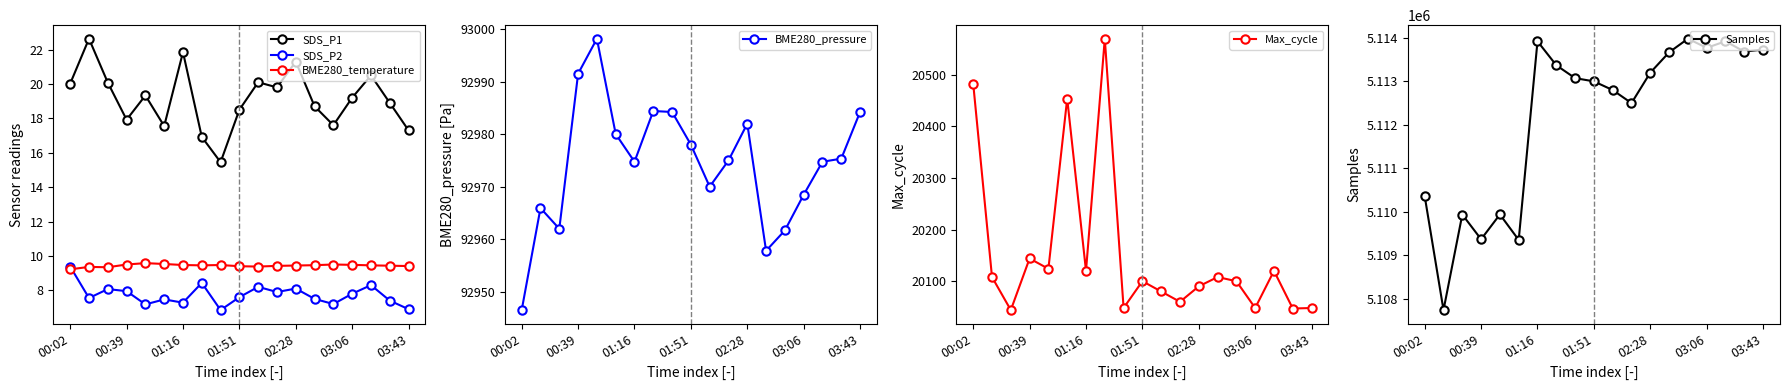

What are all the series names shown in the legend?

SDS_P1, SDS_P2, BME280_temperature, BME280_pressure, Max_cycle, Samples